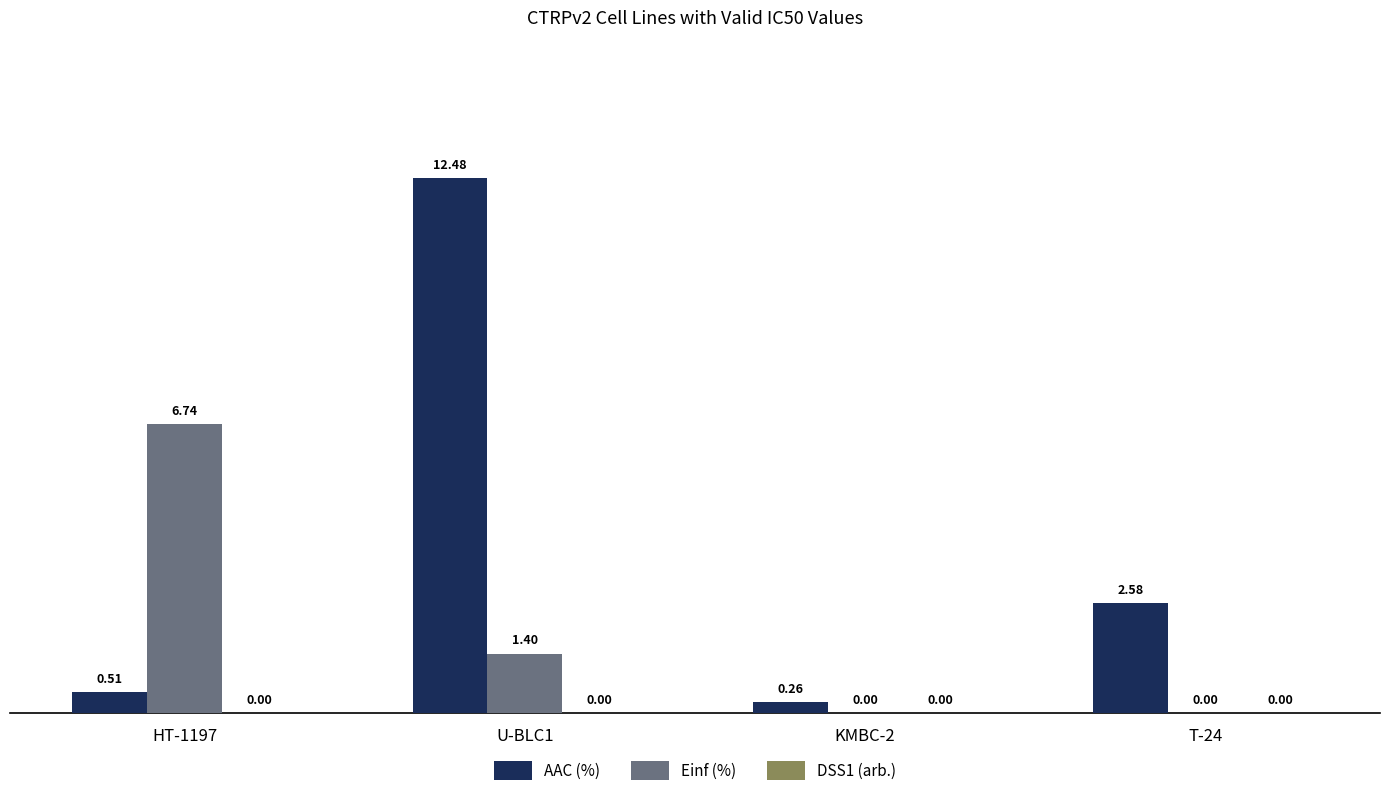

Which series changed the most between HT-1197 and T-24?

Einf (%)